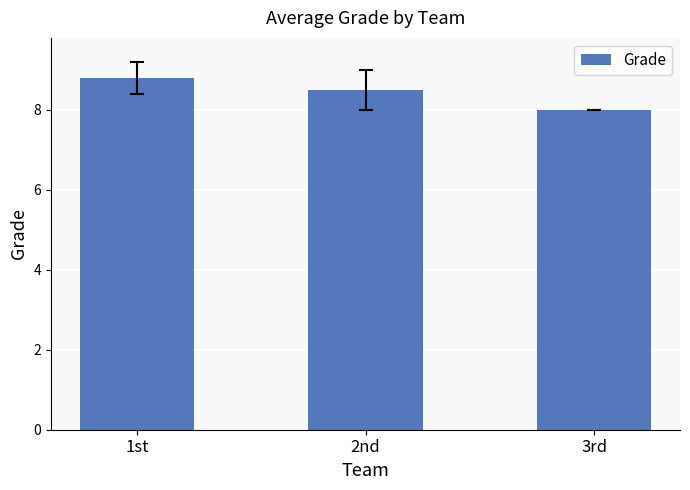

What value does the data have at 2nd?

8.5